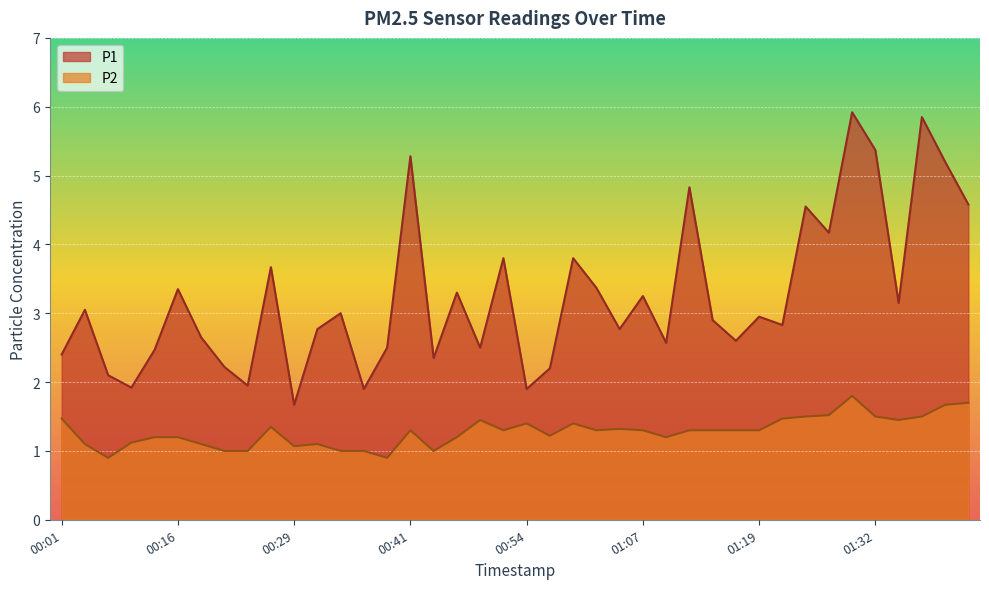

Is it true that P2 equals 2.3 at 01:37?

False